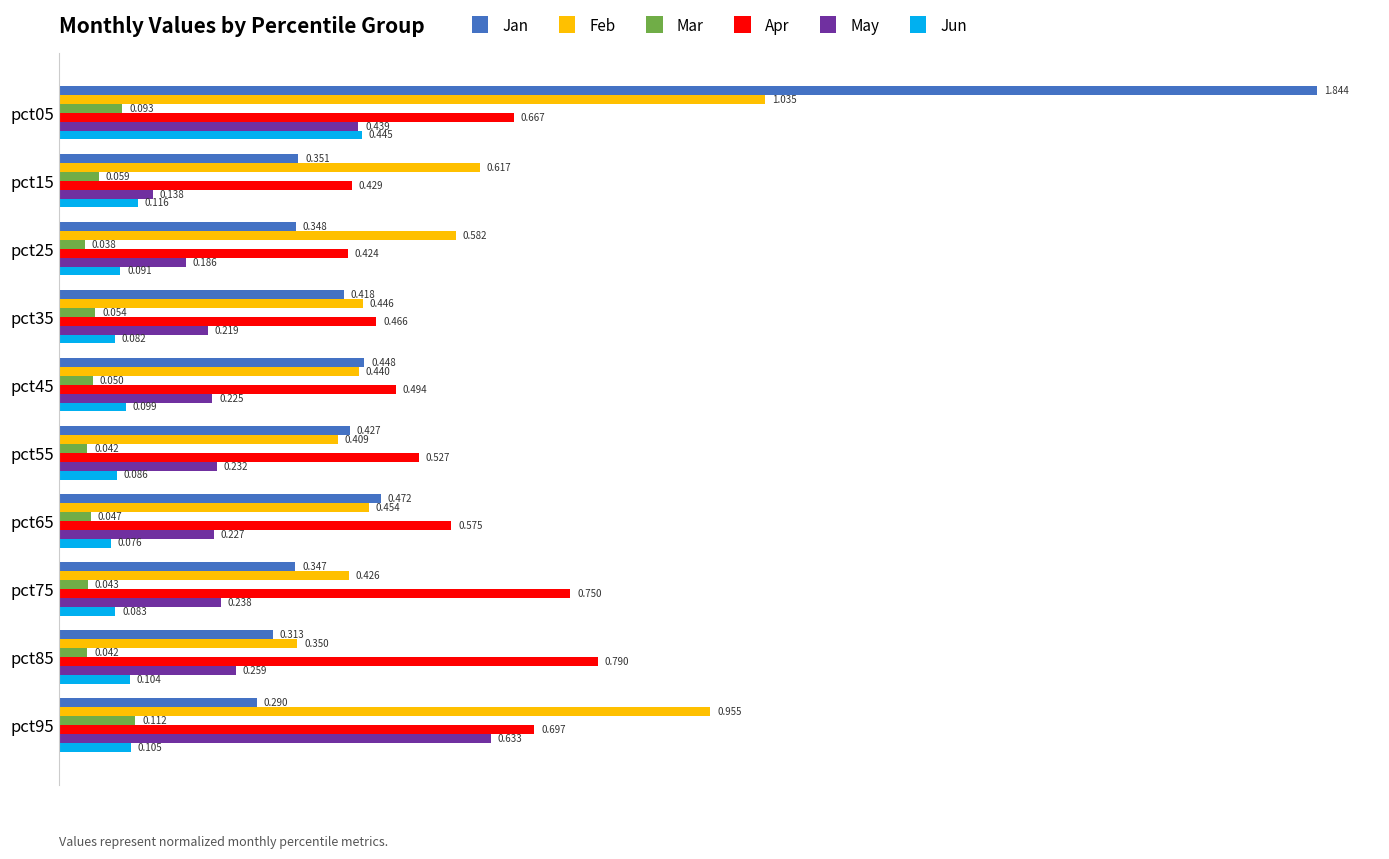

Which series changed the most between pct25 and pct85?

Apr